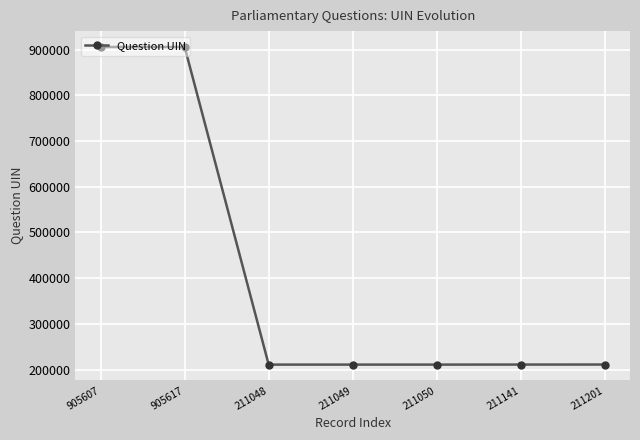

What is the difference between the values at 905607 and 211049?

694558